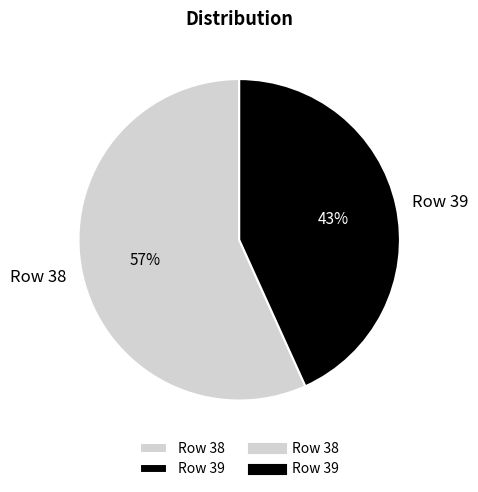

Rank the categories by value from highest to lowest.

Row 38, Row 39